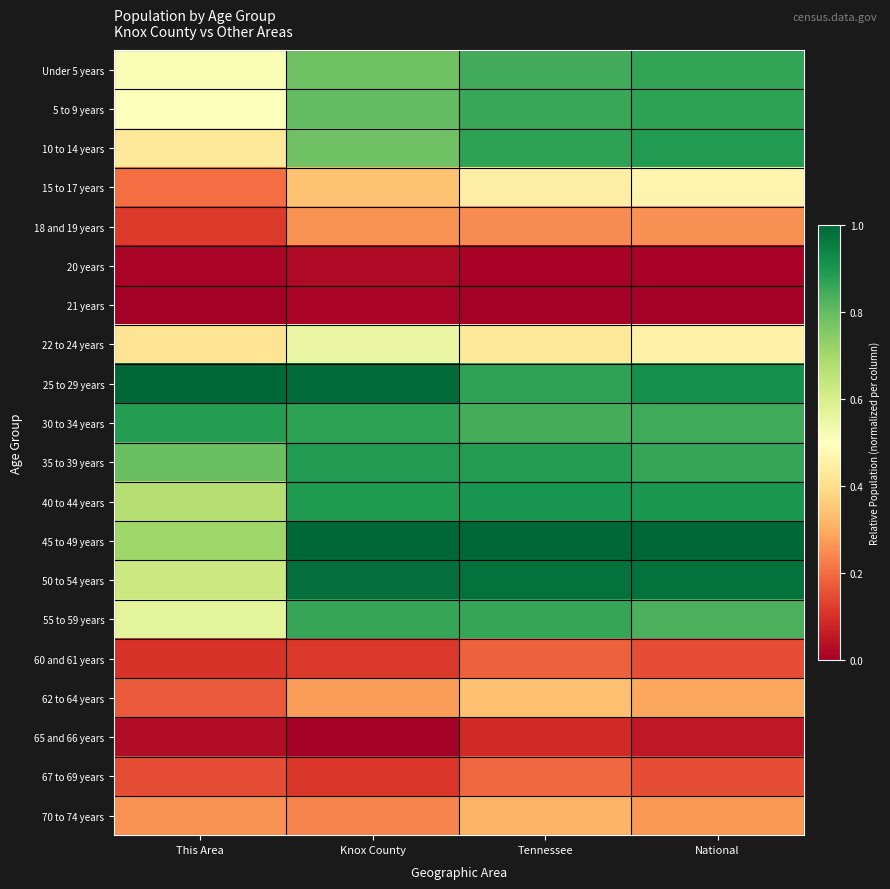

What is the maximum value shown in the chart?

1.0